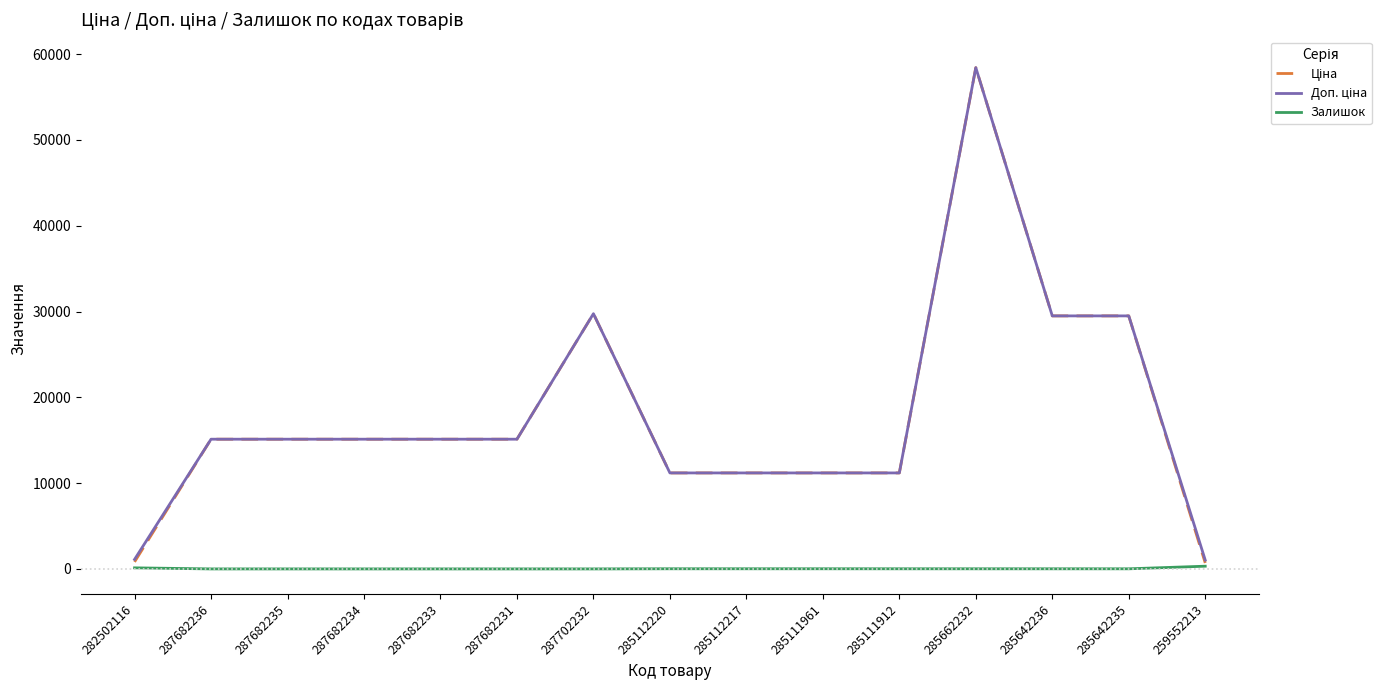

What position from the right is 285642235?

2